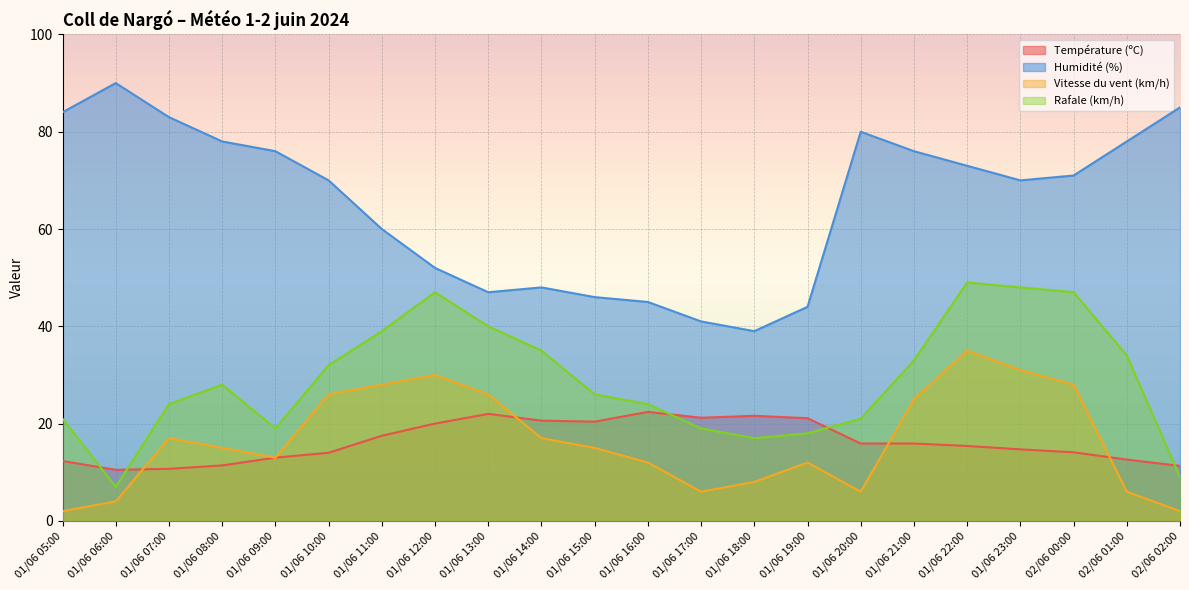

At which label does Rafale (km/h) first exceed 28?

01/06 10:00